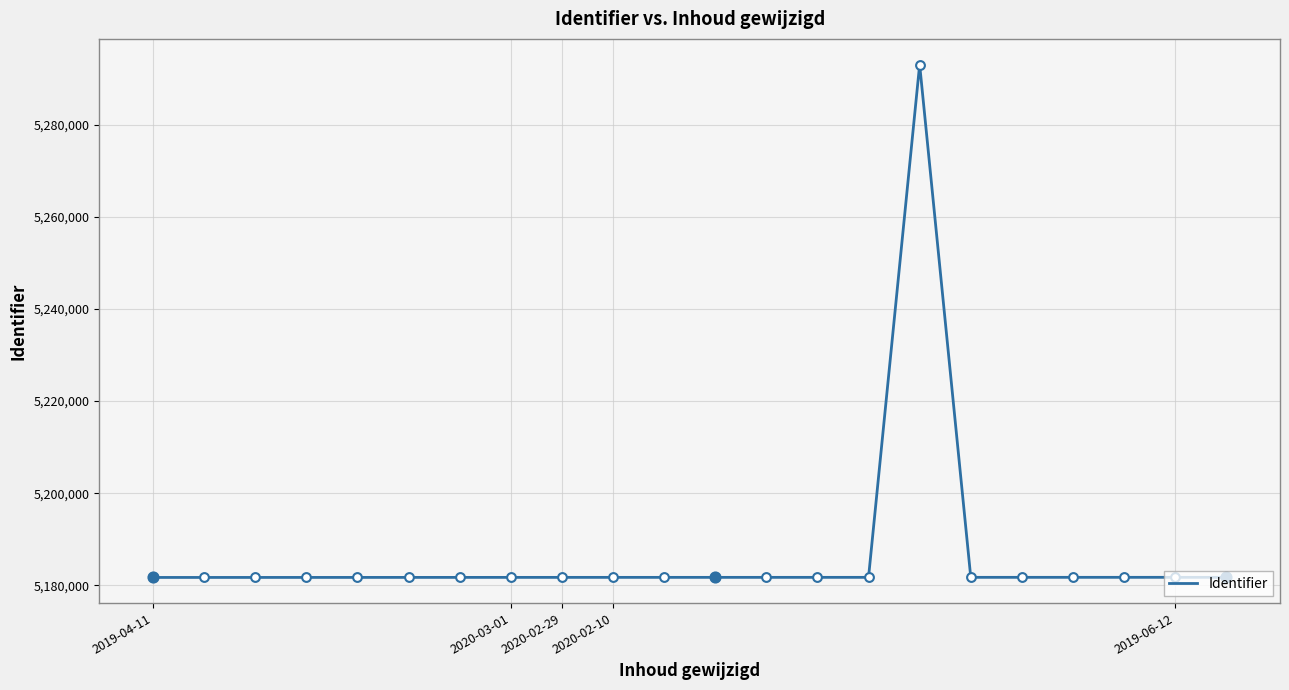

What is the difference between the maximum and minimum values?

111371